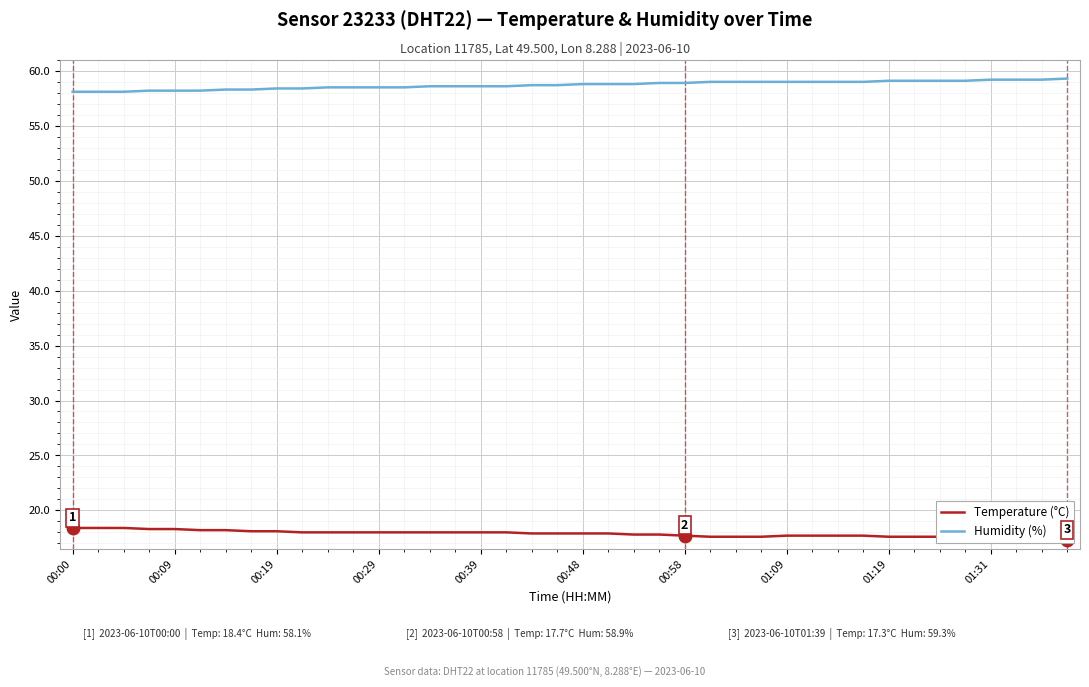

Count the number of categories in the chart.

40